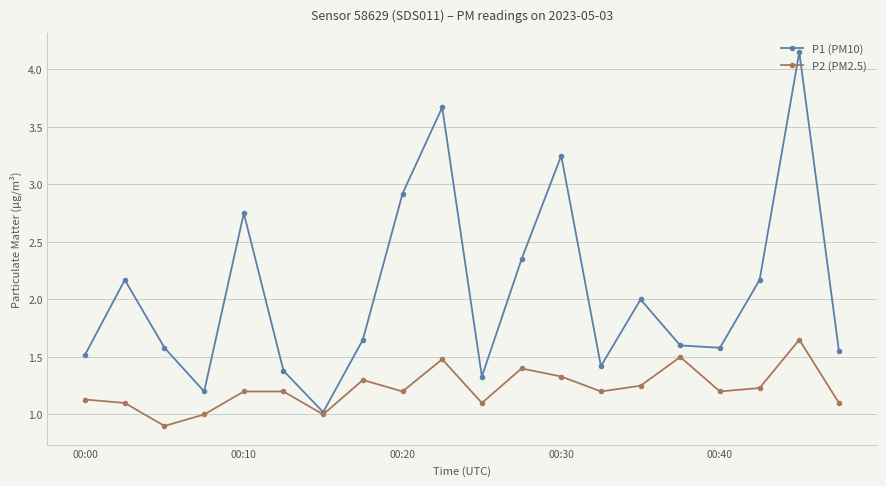

What is the minimum value shown in the chart?

0.9